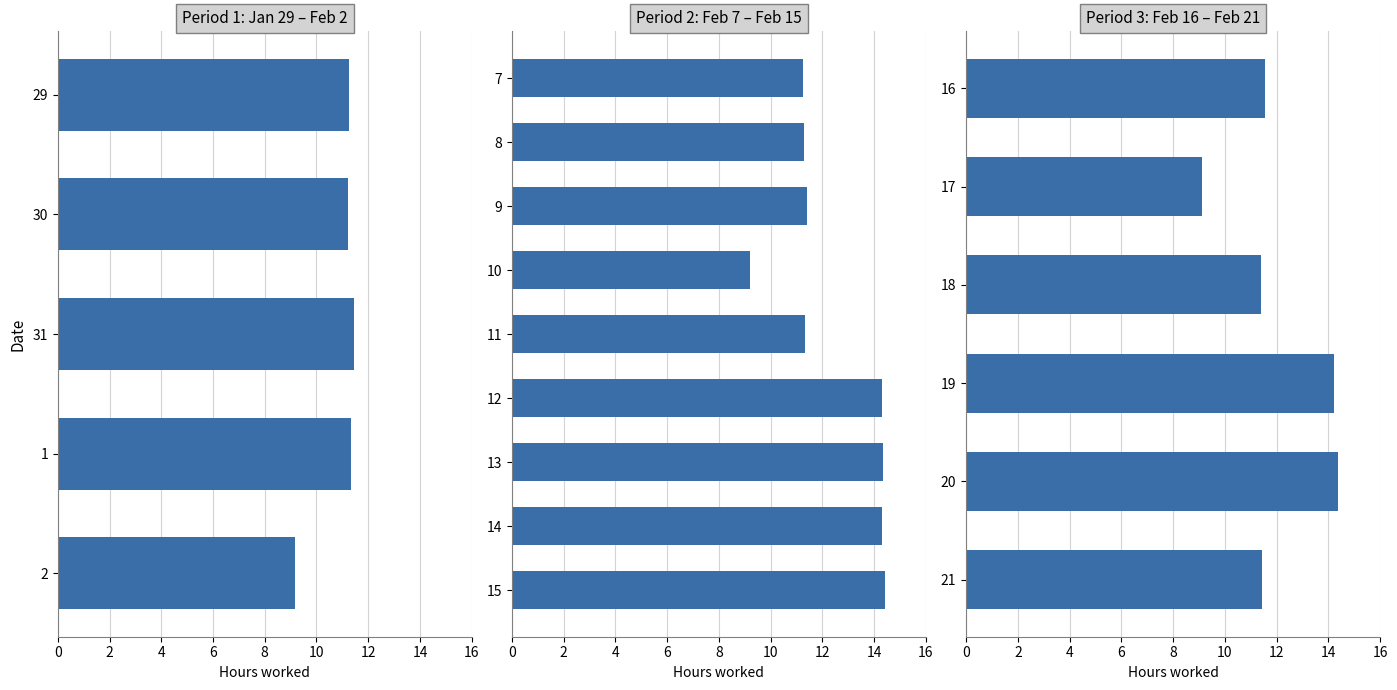

What is the difference between the maximum and minimum values?

5.2